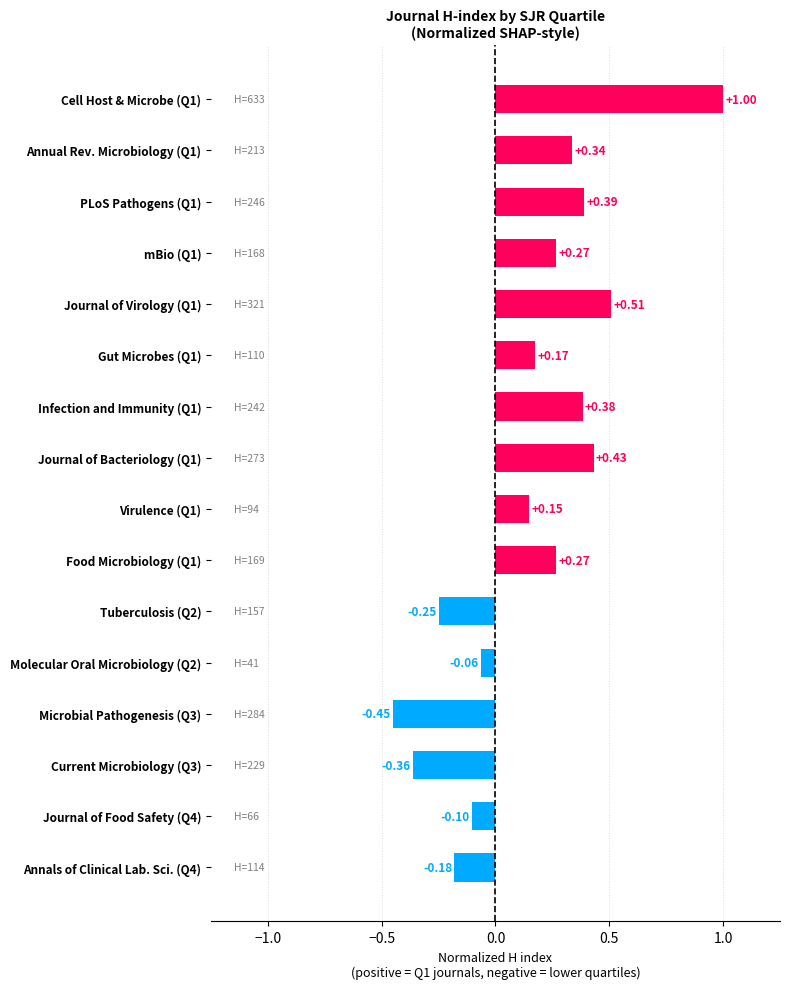

What is the change in value from Virulence (Q1) to Food Microbiology (Q1)?

+0.1